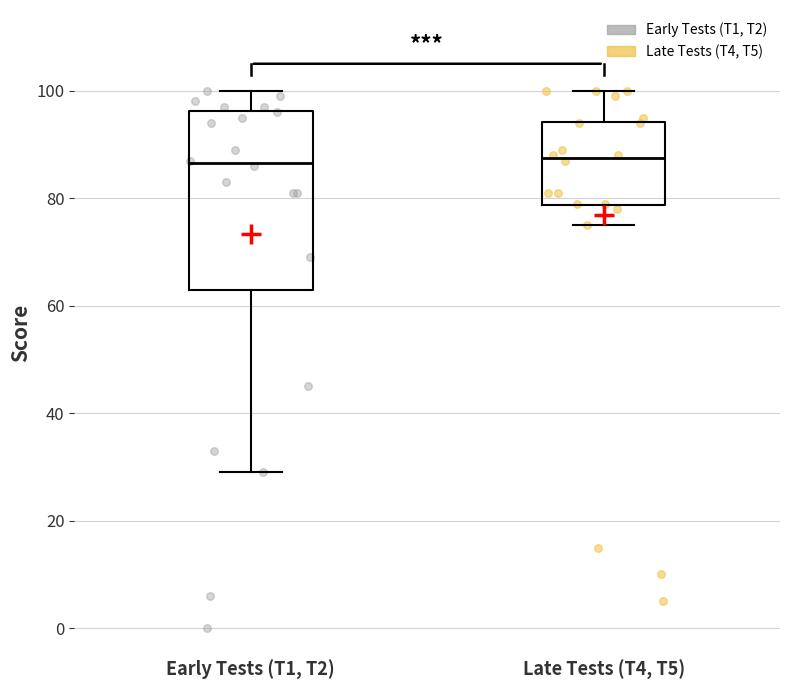

Where is the upper edge of the box for Early Tests (T1, T2) on the y-axis? The values are not printed on the chart, so give them approximately, as read against the axis.

96